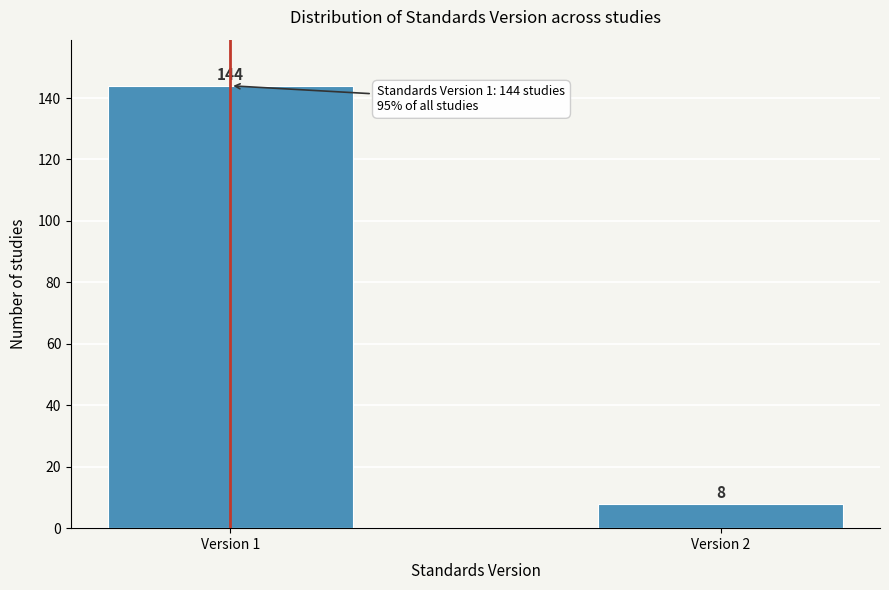

Reading left to right, list all the values displayed in this chart.

Version 1=144	Version 2=8